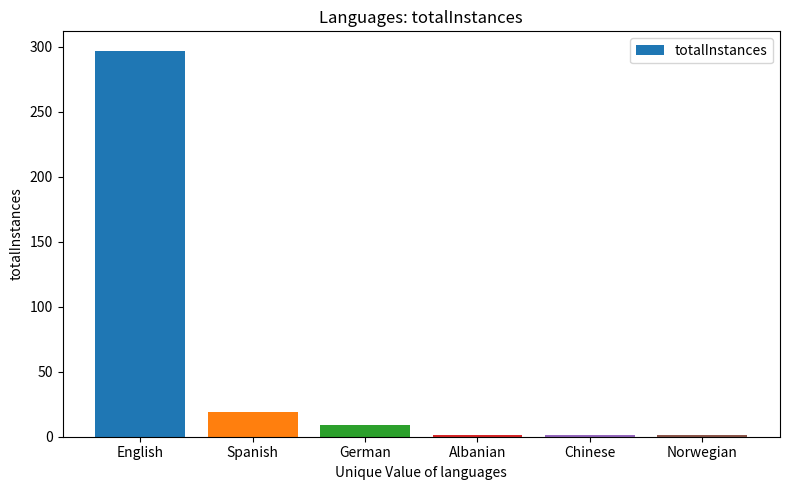

Where does the data first go above 9?

English